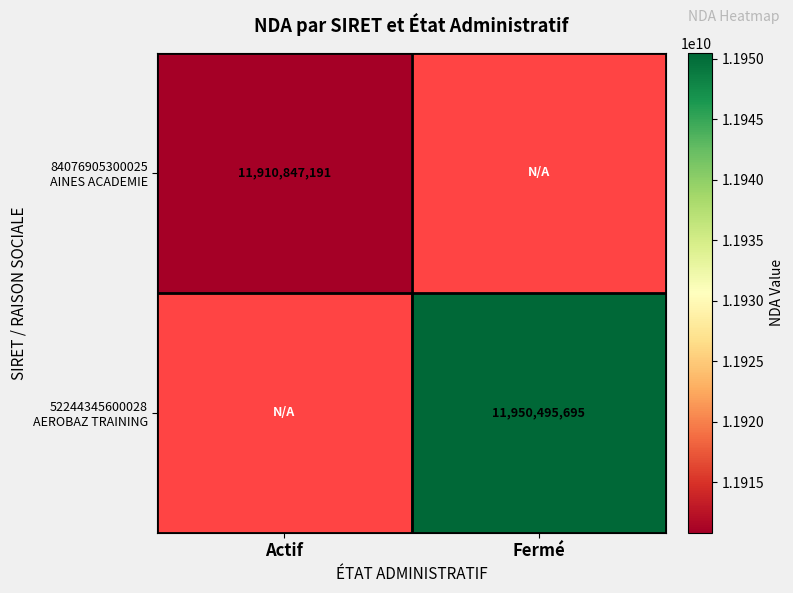

Where is 84076905300025 AINES ACADEMIE nearest to the value 11910847191?

Actif